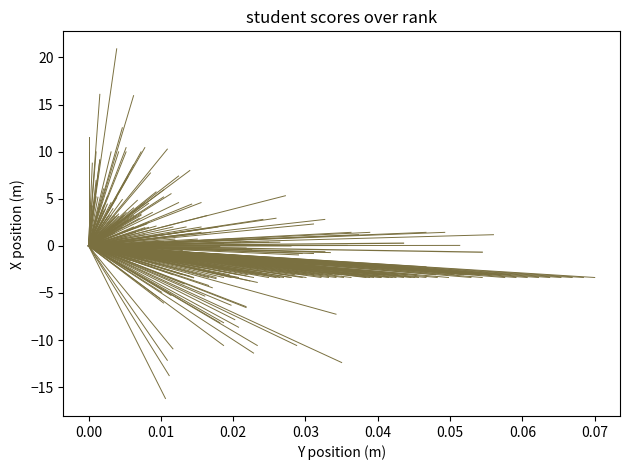

Is this an area chart (filled region under the line)?

No